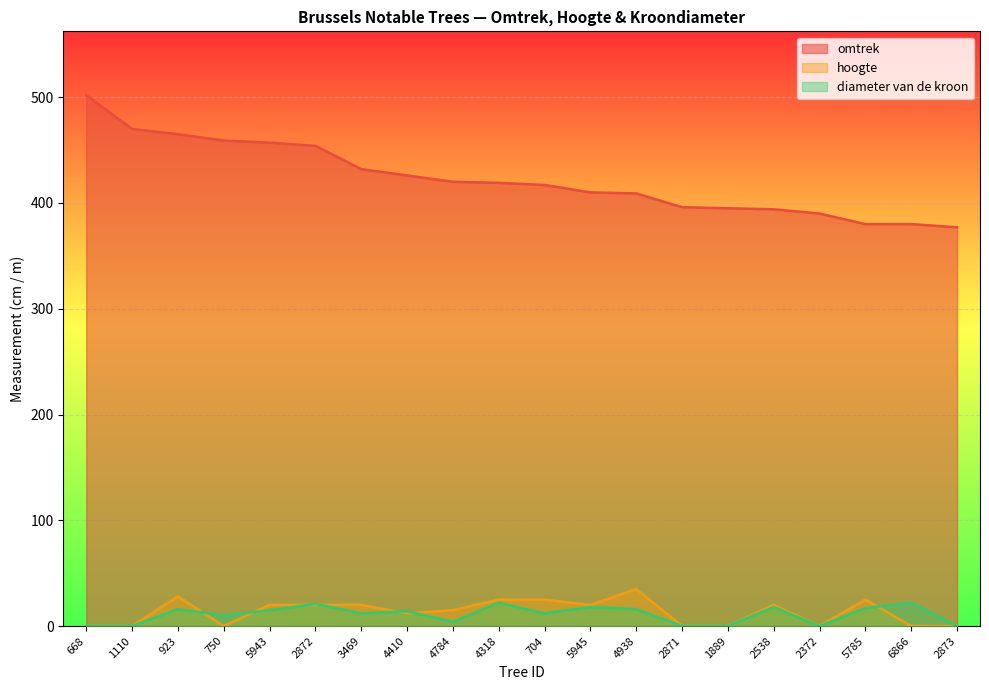

What is the sum of the hoogte values at 6866 and 704?

25